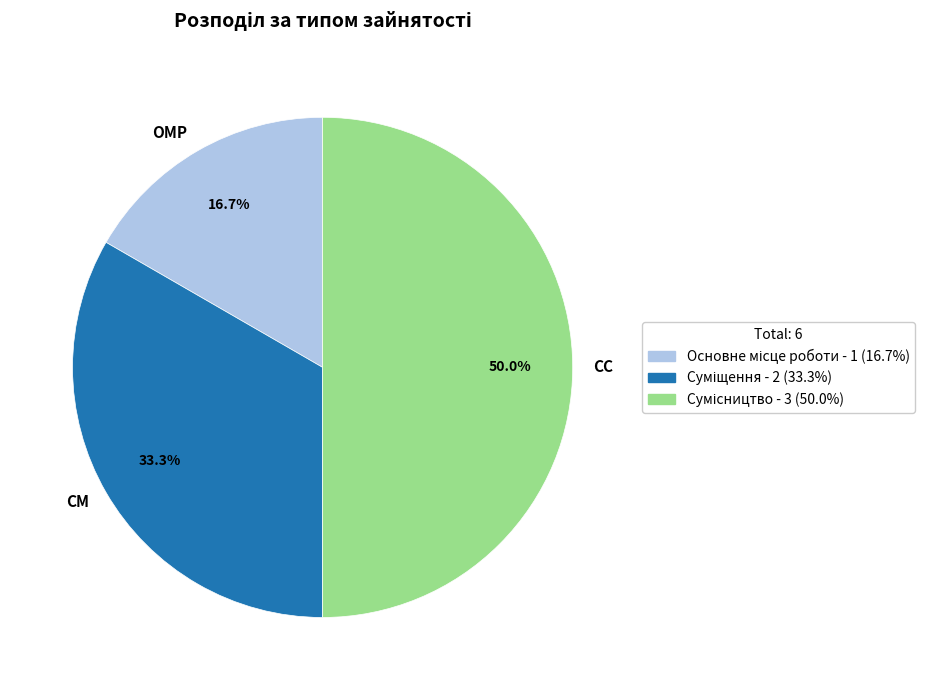

Rank the categories by value from lowest to highest.

ОМР, СМ, СС